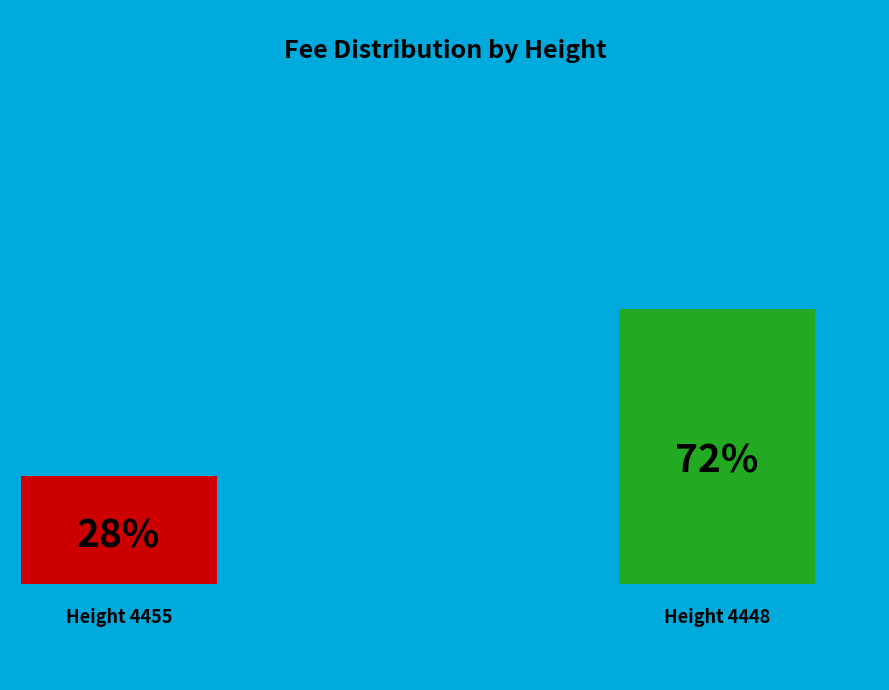

What percentage is the 4448 slice, to the nearest percent?

72%